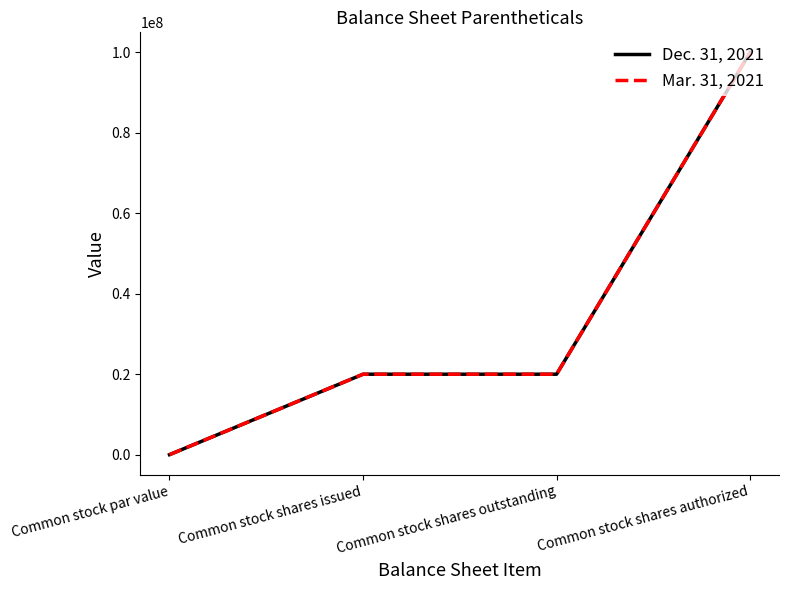

Read the Dec. 31, 2021 value at Common stock shares outstanding.

20000000.0